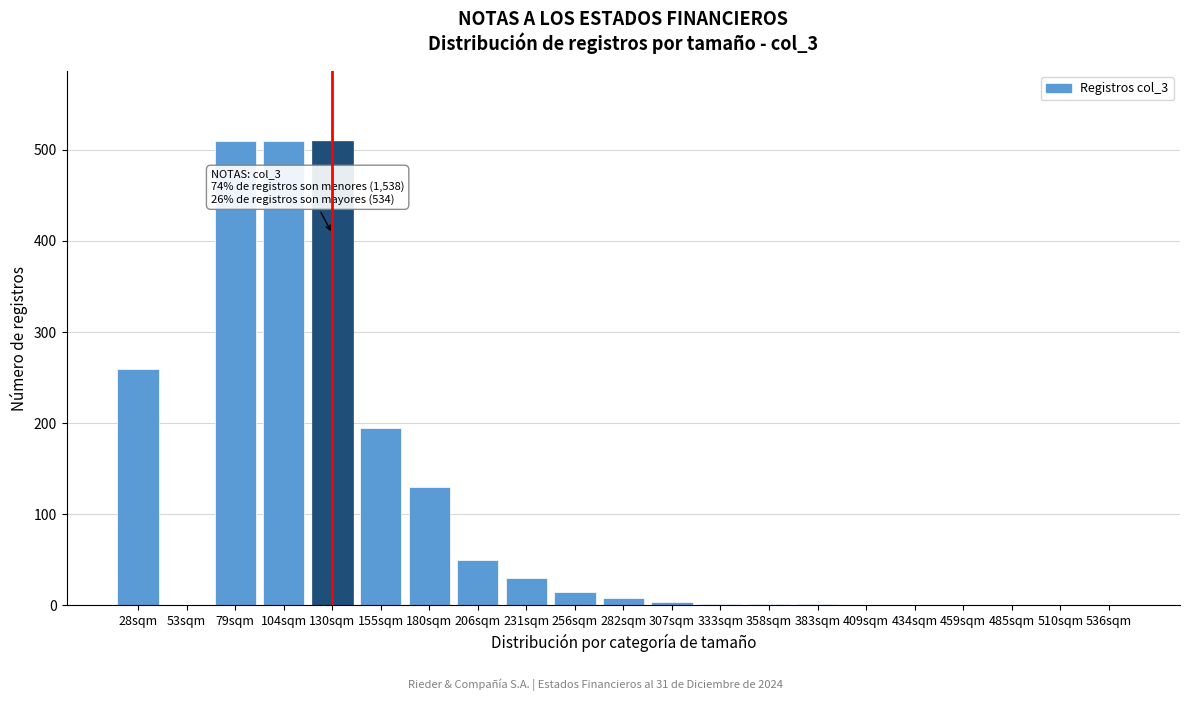

Which has a higher value, 409sqm or 130sqm?

130sqm